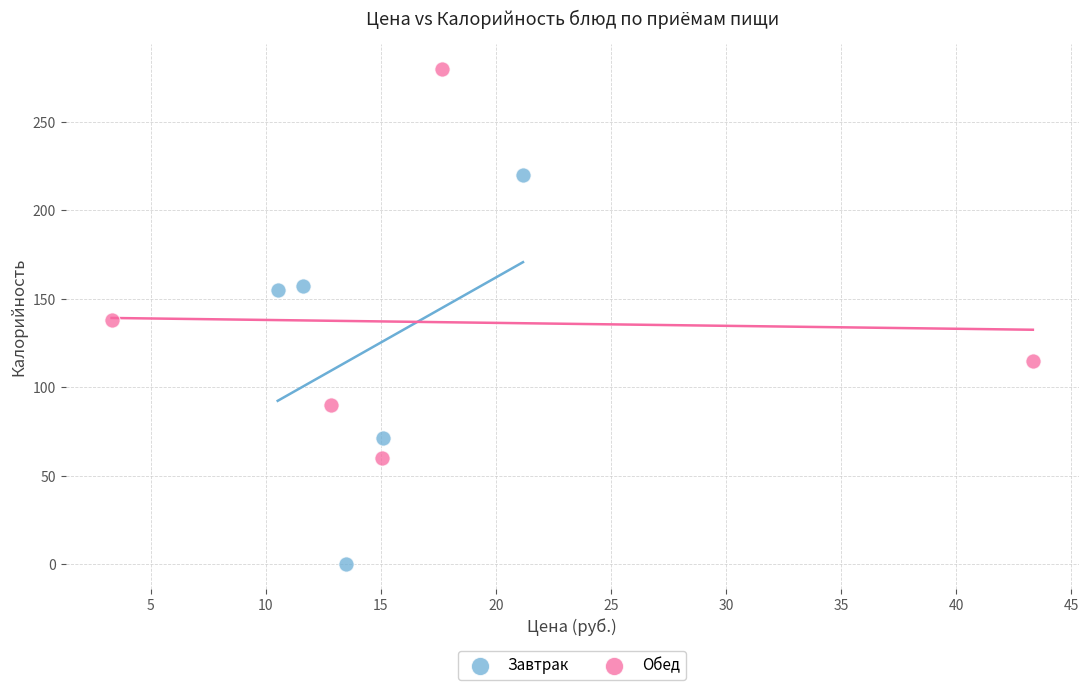

Which series contains the highest Y value?

Обед